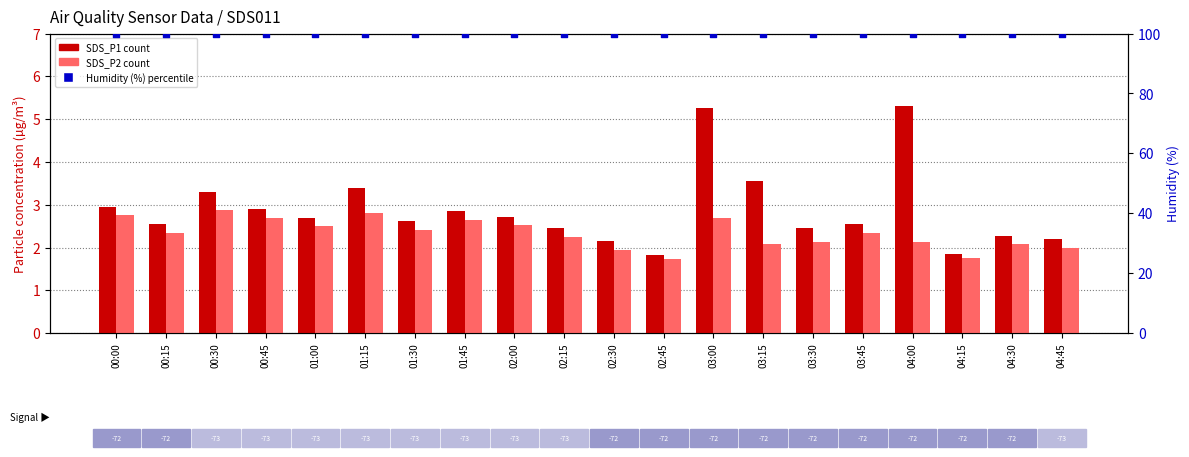

Which series has the widest spread of Y values?

SDS_P1 (PM1)